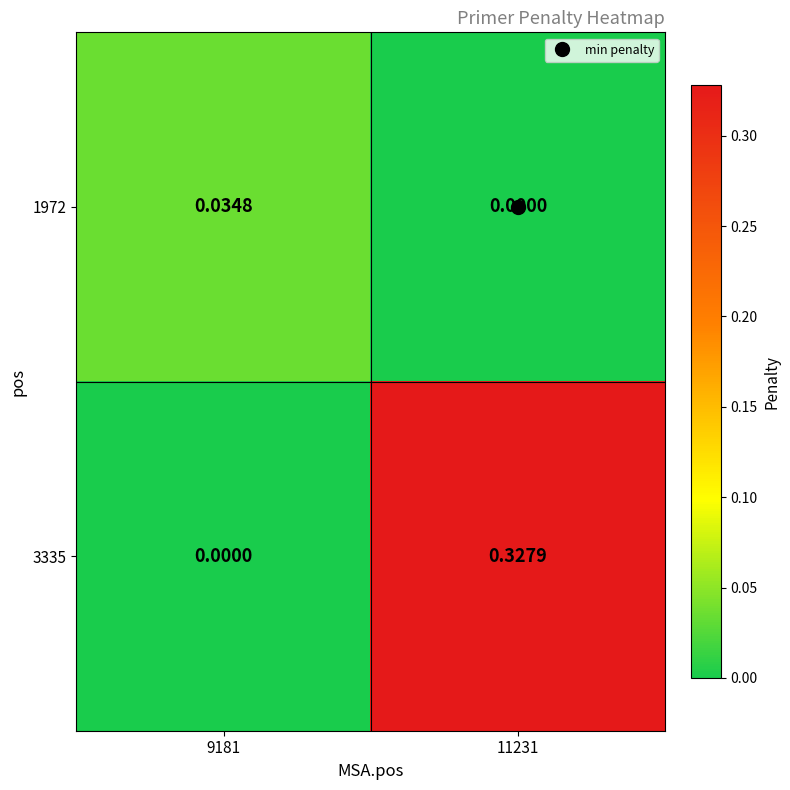

Is the value of 1972 at 9181 greater than the value of 3335 at 9181?

Yes